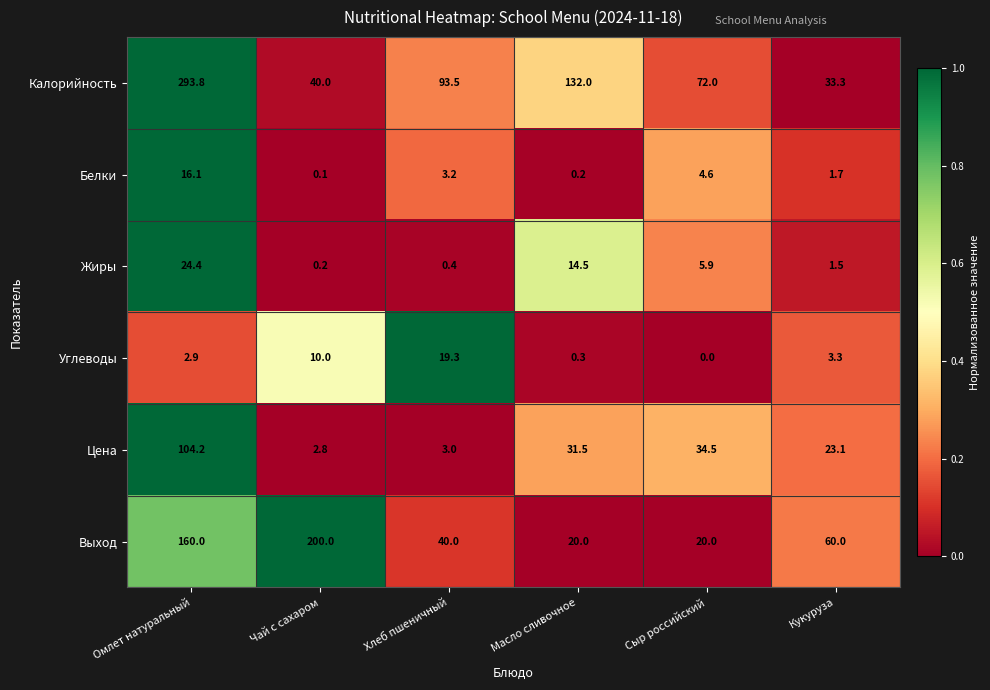

Count the number of data series in this chart.

6